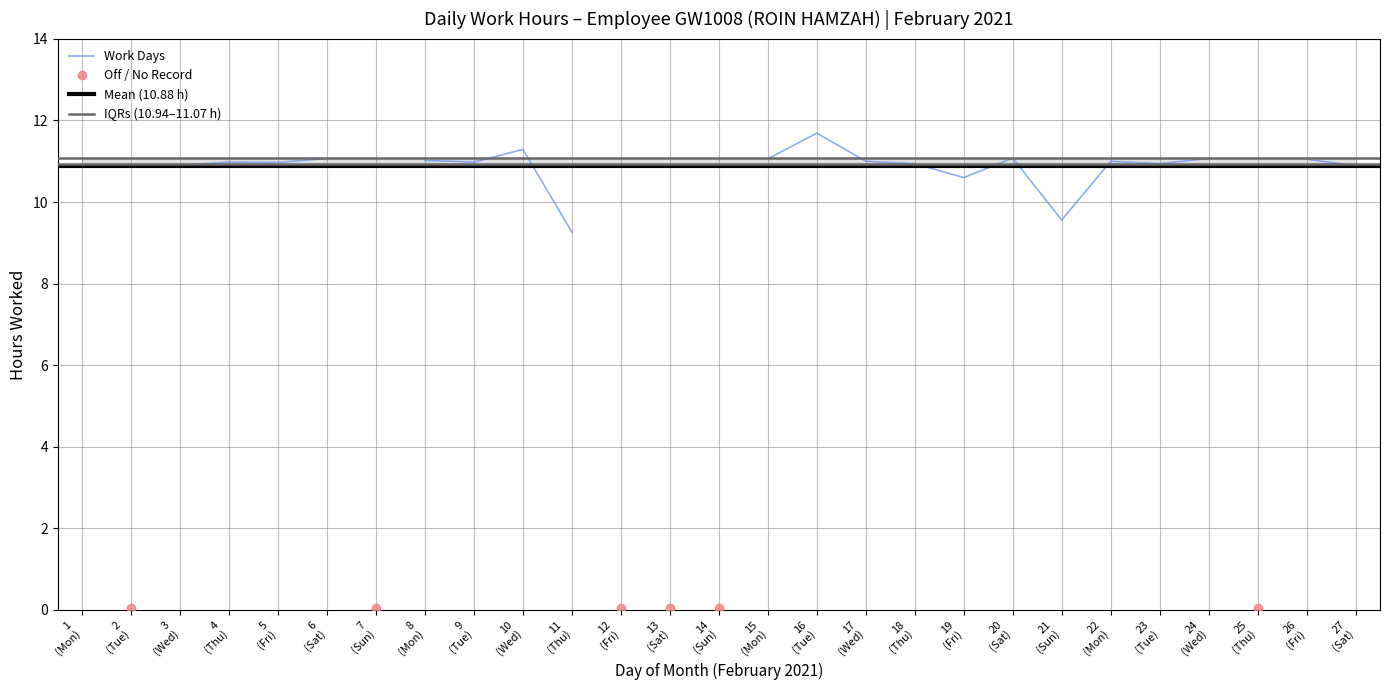

Reading left to right, list all the values displayed in this chart.

11.1	0.0	10.9	11.0	11.0	11.1	0.0	11.0	11.0	11.3	9.3	0.0	0.0	0.0	11.1	11.7	11.0	10.9	10.6	11.1	9.6	11.0	10.9	11.1	0.0	11.1	10.9